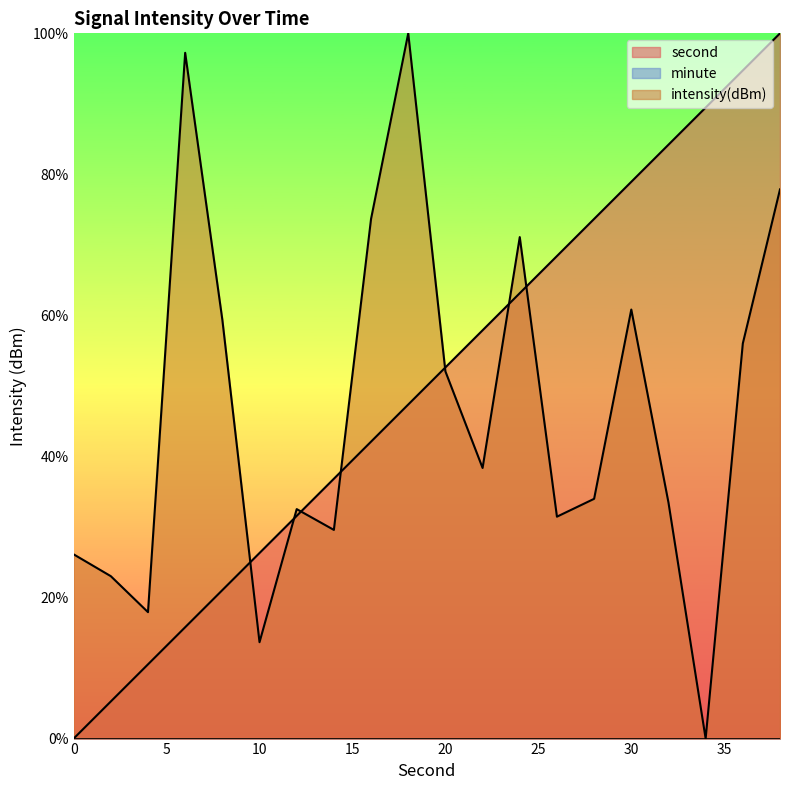

What is the difference between the maximum and minimum values in the second series?

100.0